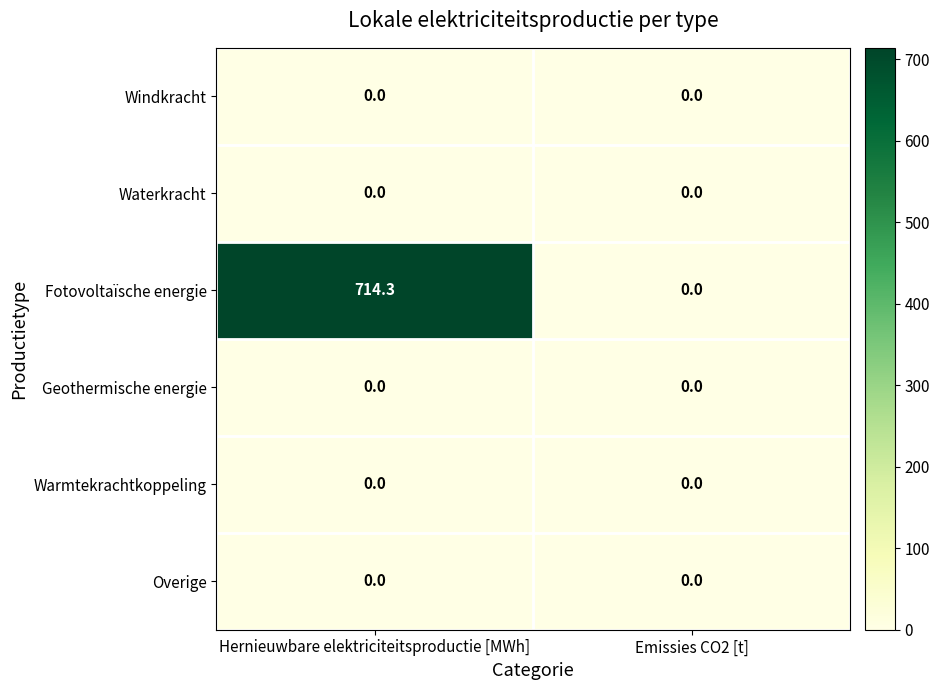

Is it true that Overige equals 0.0 at Emissies CO2 [t]?

True